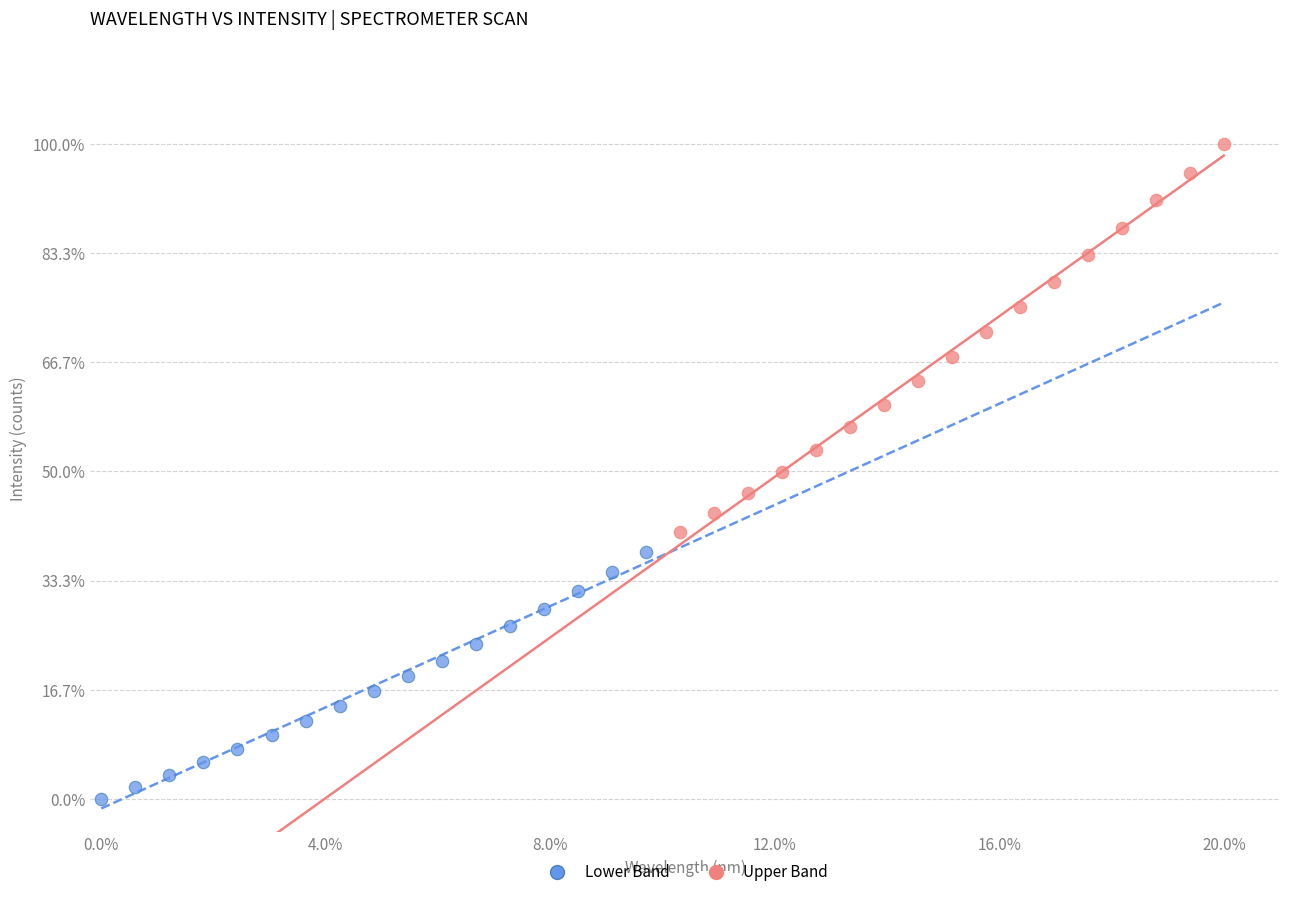

Which series contains the highest Y value?

Upper Band